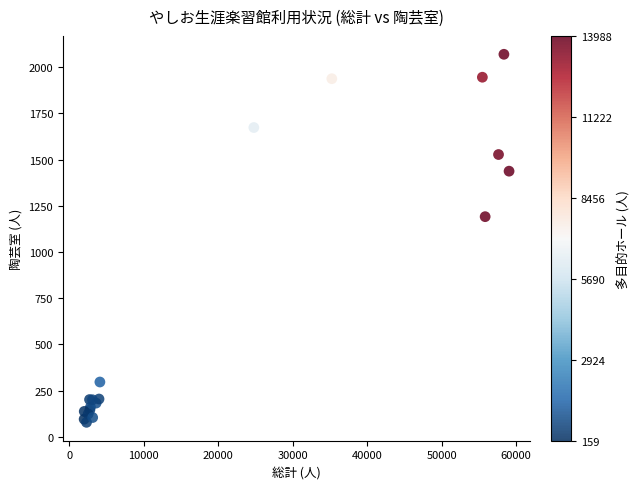

What Y value in the scatter plot is closest to 1074?

1191